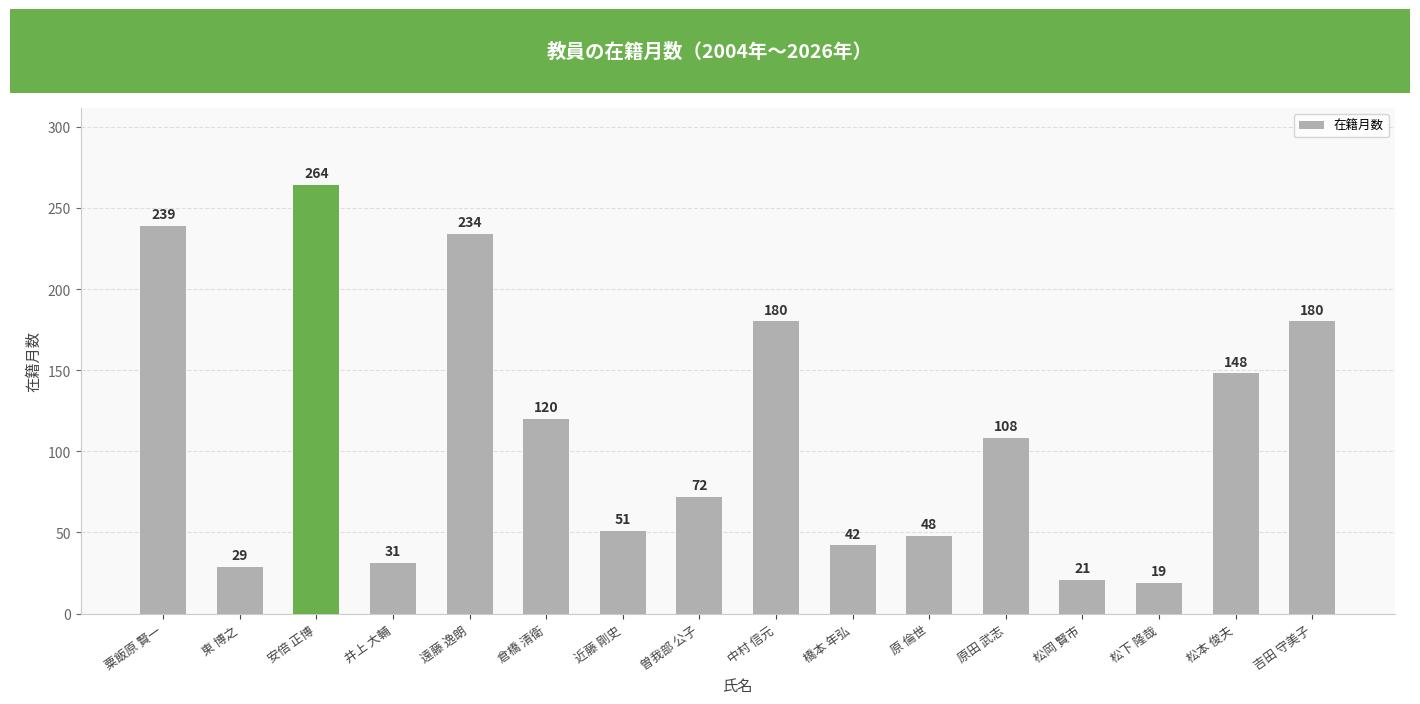

The value at 松岡 賢市 is 36. True or false?

False